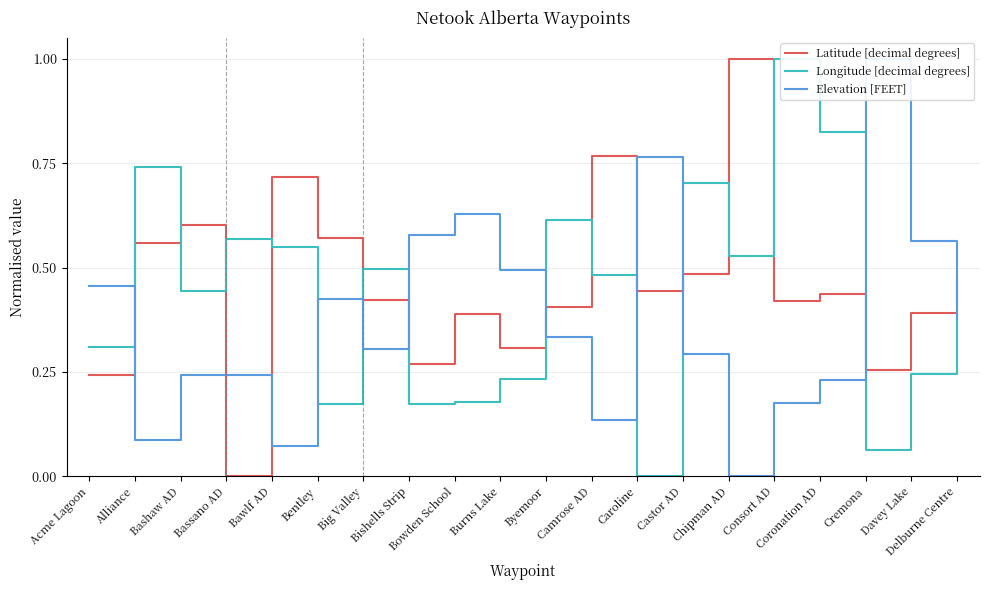

Between Bentley and Bassano AD, which is larger?

Bentley